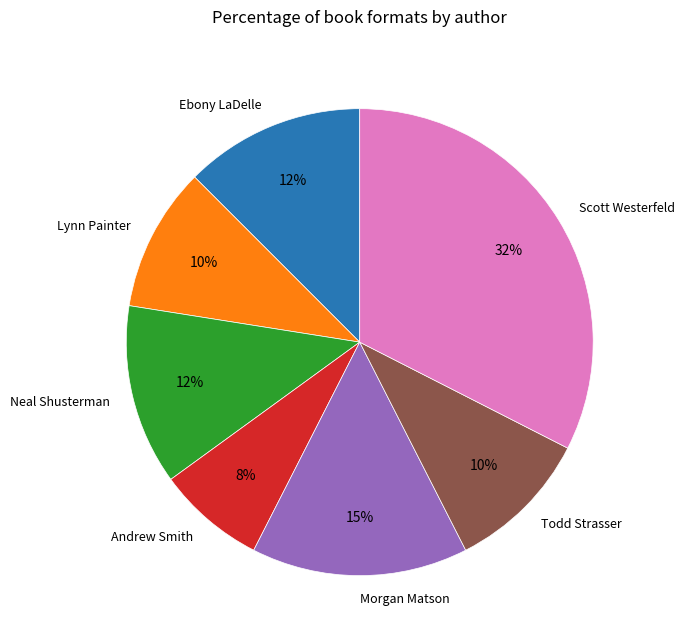

To the nearest percent, what is the difference between the largest and smallest slice percentages?

25%